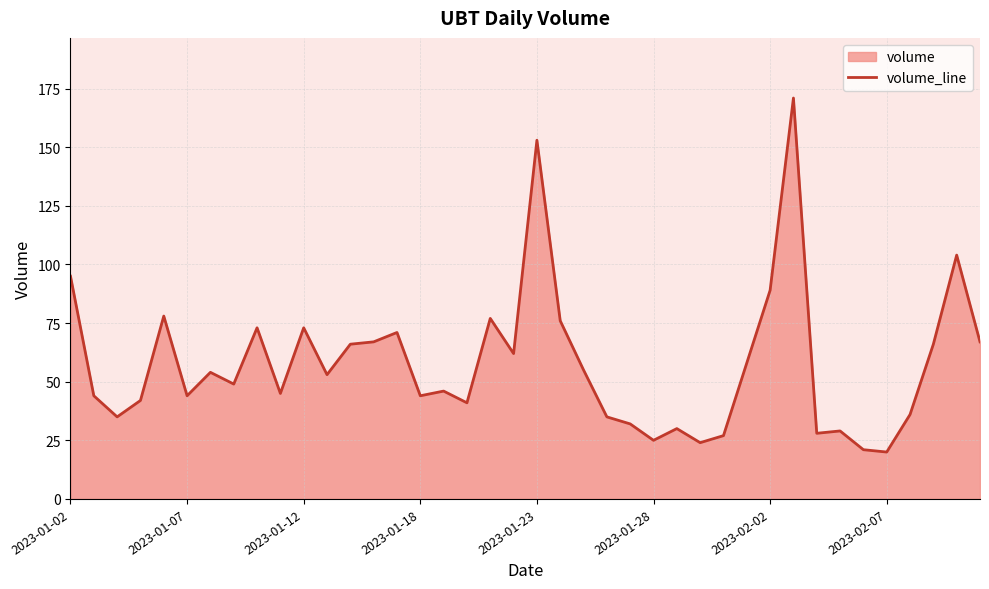

What is the difference between the maximum and minimum values?

151